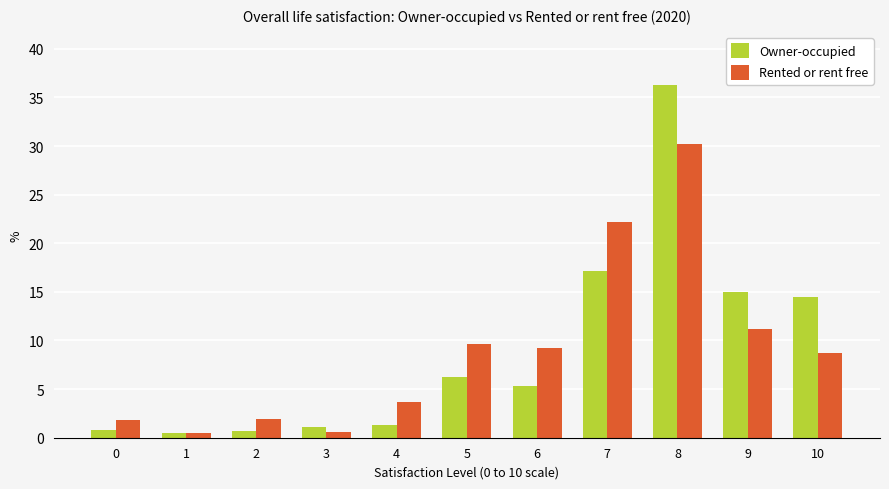

Where is Owner-occupied nearest to the value 18?

7